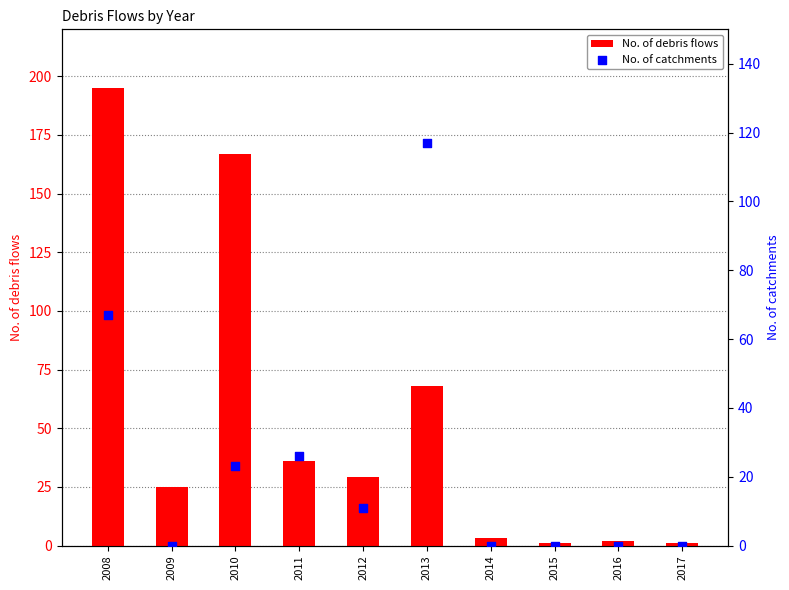

Which series reaches the minimum Y coordinate?

No. of catchments